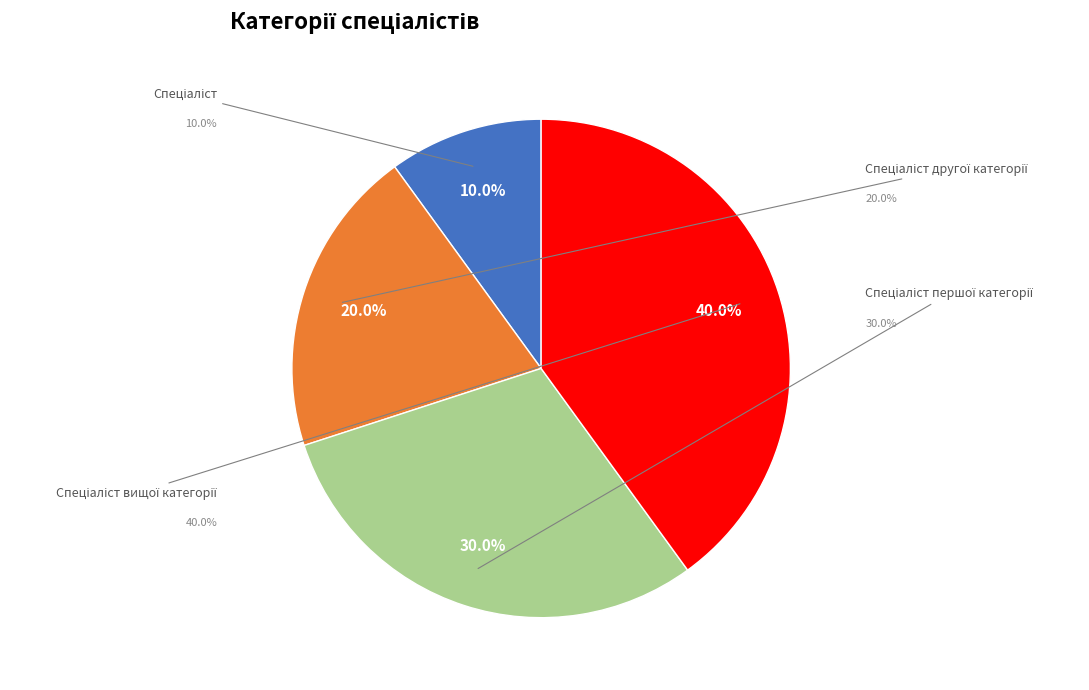

To the nearest percent, what portion does Спеціаліст вищої категорії represent?

40%